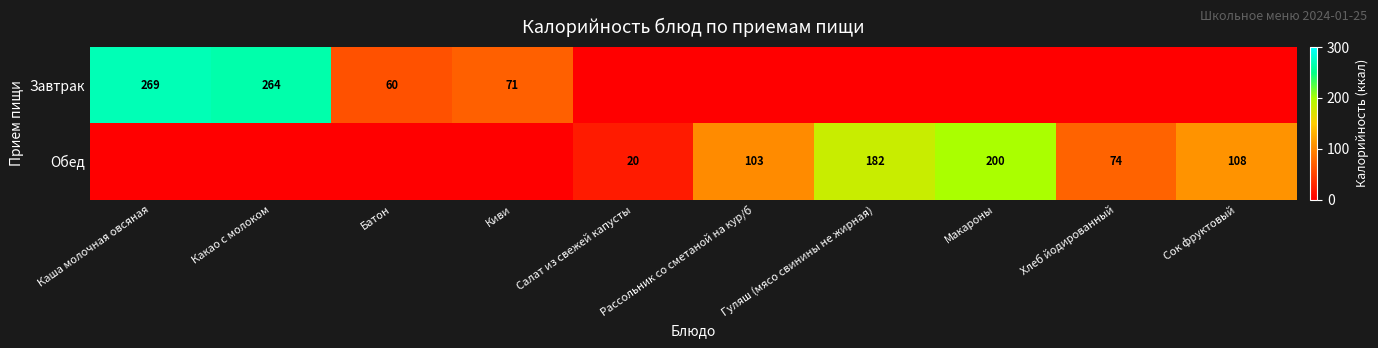

Which label corresponds to the smallest value in the chart?

Салат из свежей капусты